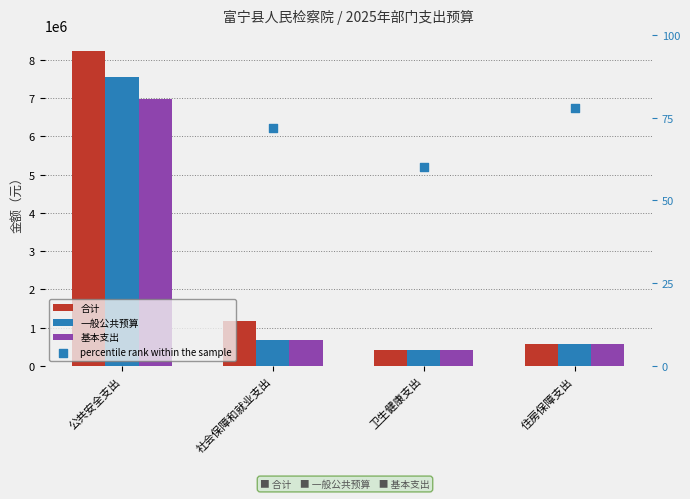

What are all the series names shown in the legend?

合计, 一般公共预算, 基本支出, percentile rank within the sample